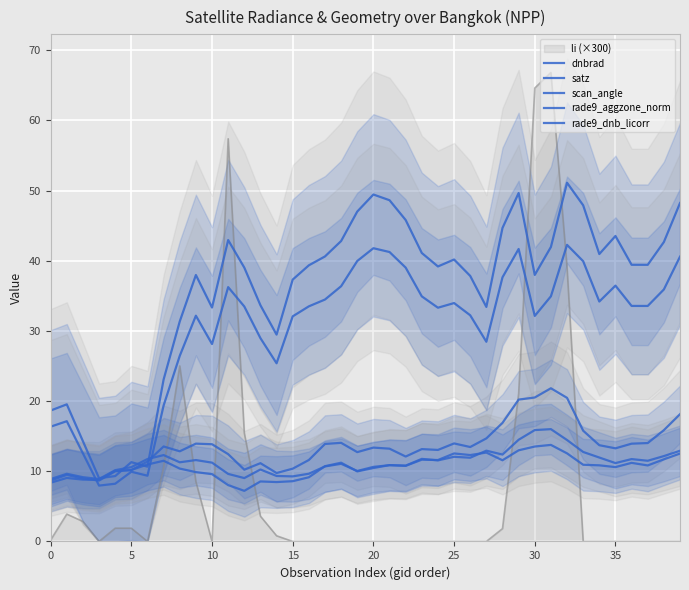

What is the spread (max minus min) of values at 9?

28.1